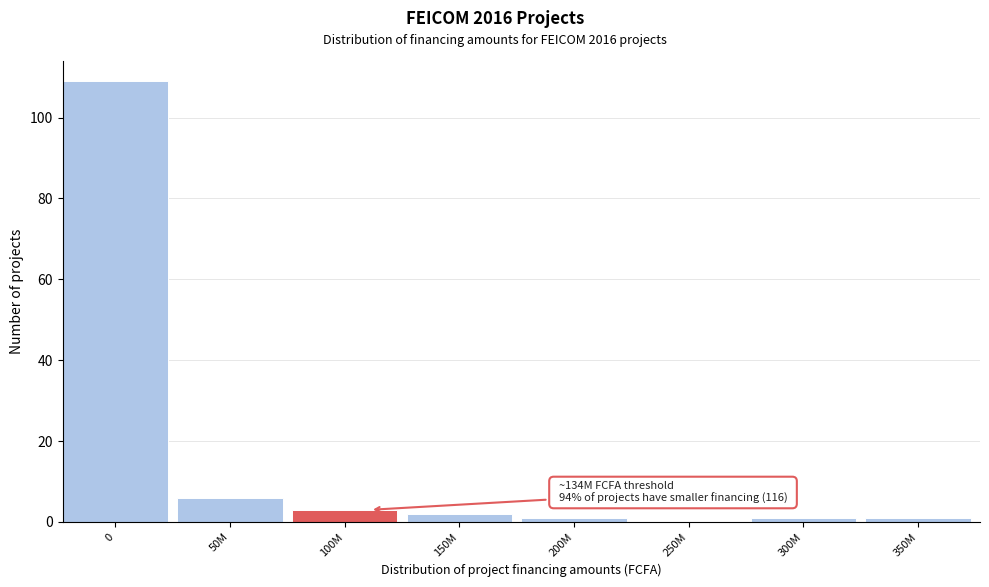

Reading left to right, transcribe all the data shown in this chart.

0=109	50M=6	100M=3	150M=2	200M=1	250M=0	300M=1	350M=1